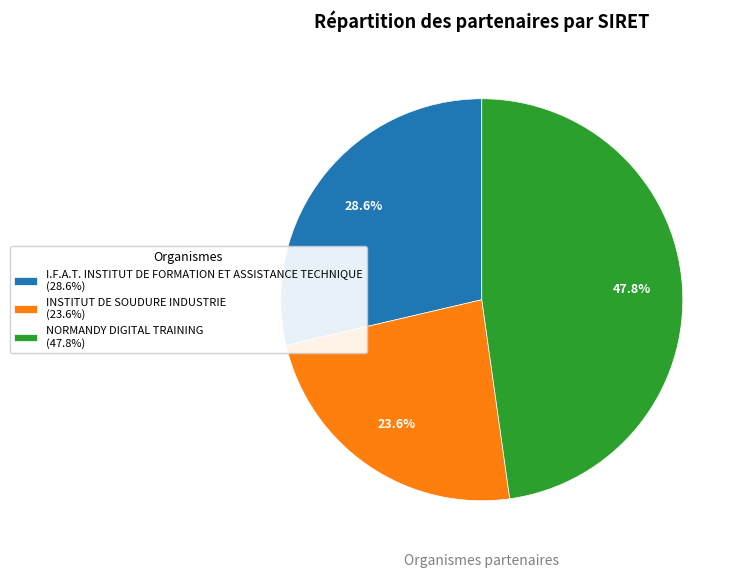

Between INSTITUT DE SOUDURE INDUSTRIE and NORMANDY DIGITAL TRAINING, which is larger?

NORMANDY DIGITAL TRAINING